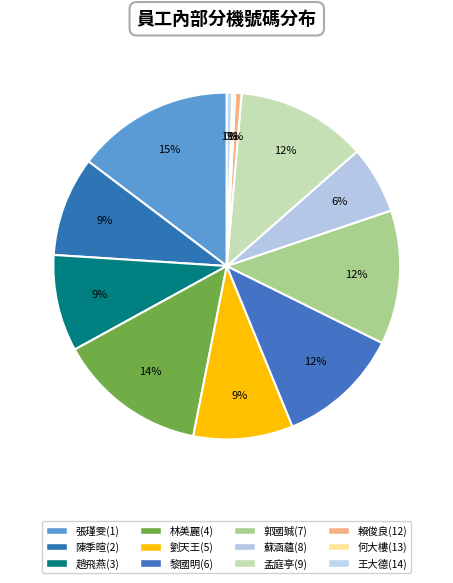

The 郭國臹(7) slice represents 23% of the pie. True or false?

False